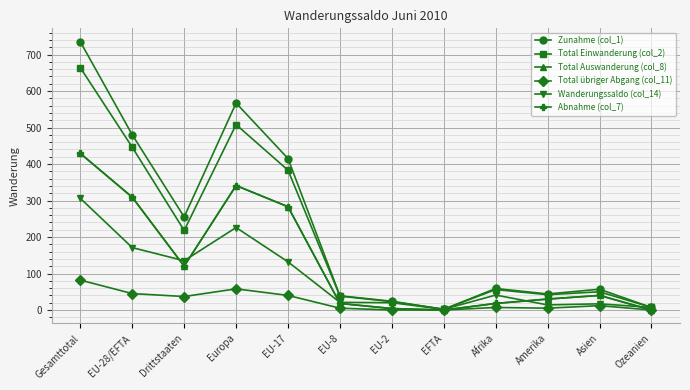

True or false: Total Einwanderung (col_2) and Wanderungssaldo (col_14) intersect in this chart.

False